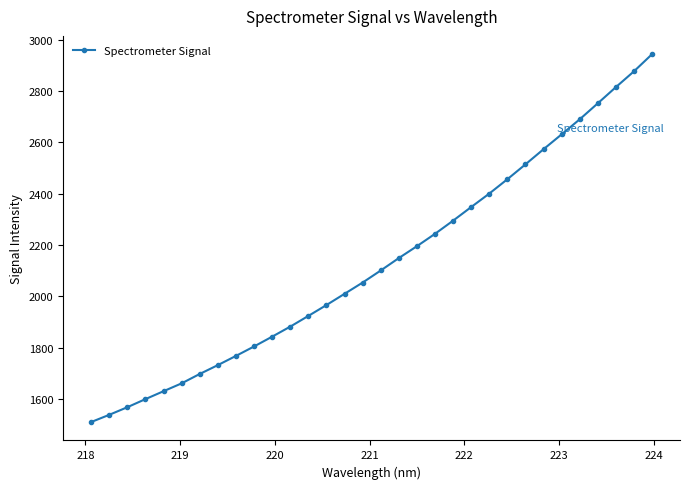

What is the value of the 24th point from the left?

2456.2